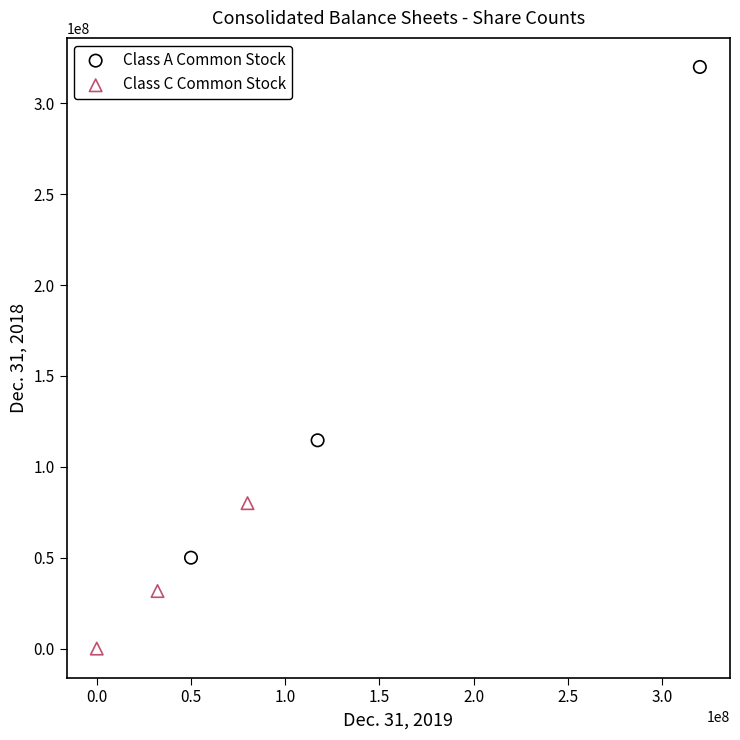

Which series contains the highest Y value?

Class A Common Stock